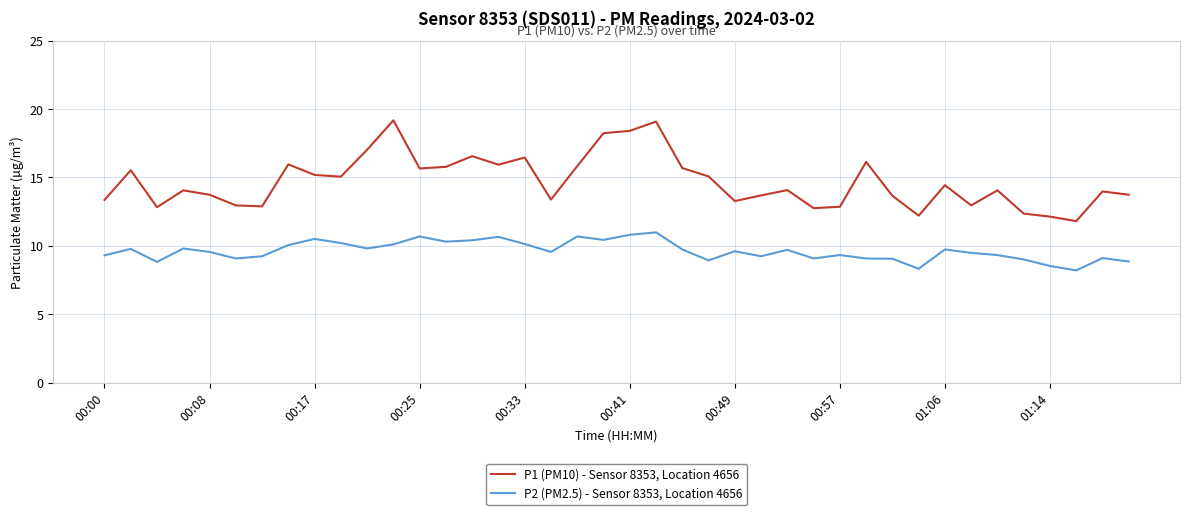

What is the highest value of the P2 (PM2.5) - Sensor 8353, Location 4656 series?

11.0